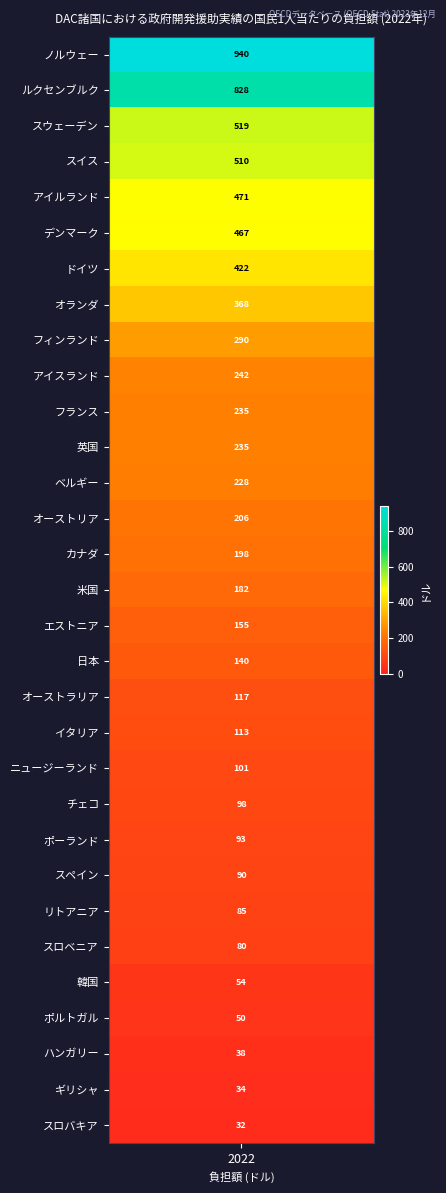

Reading right to left, list all the values displayed in this chart.

31.7	34.5	38.4	49.9	54.4	80.0	85.1	89.7	92.5	97.7	100.6	112.7	116.6	140.0	154.6	181.6	198.1	205.7	228.2	235.1	235.4	242.0	290.1	367.8	422.5	467.3	470.7	509.9	518.8	828.3	940.1